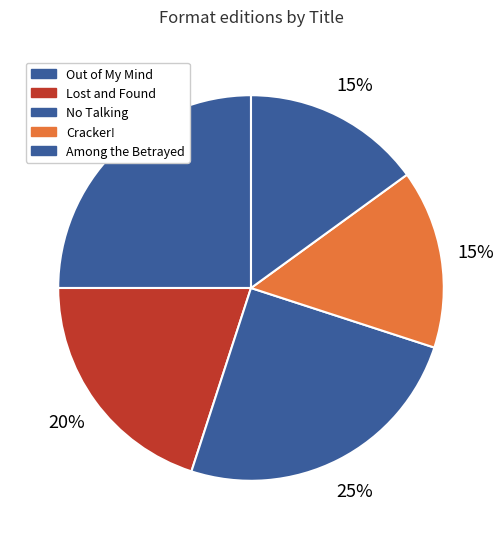

Is it true that Out of My Mind is 25% of the pie?

True